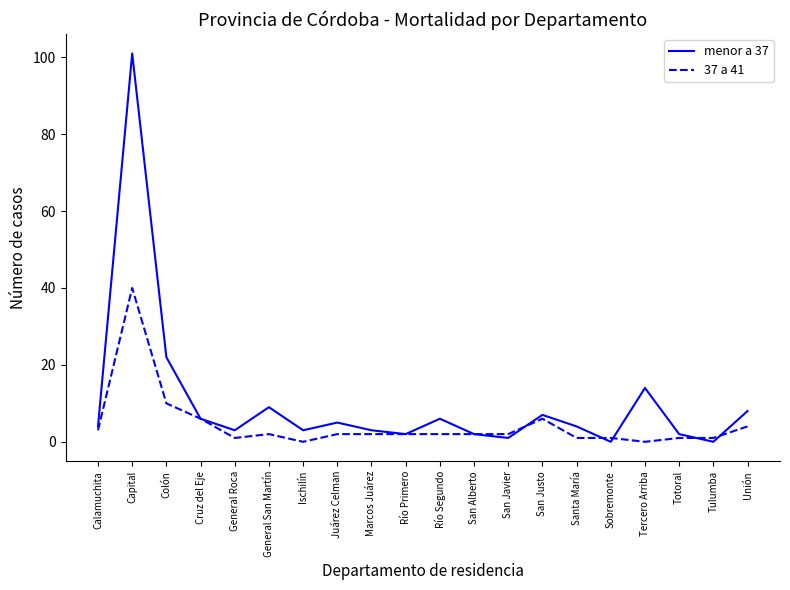

True or false: menor a 37 has a value of 4 at General San Martín.

False